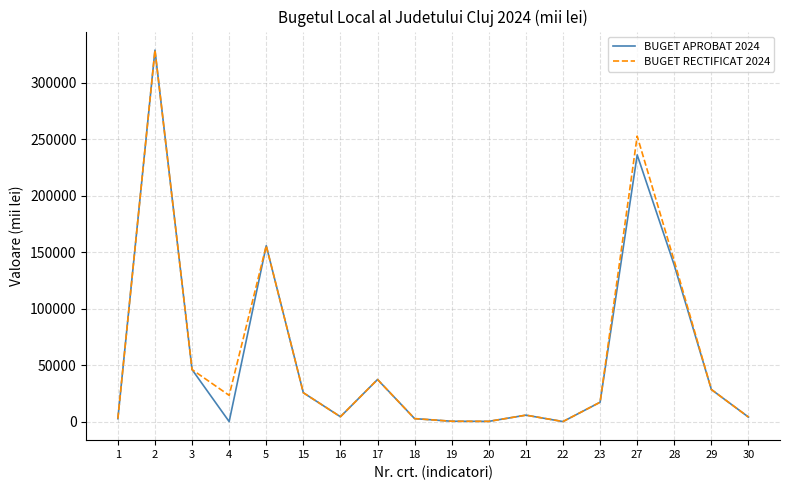

Between 4 and 28, which series saw the biggest shift?

BUGET APROBAT 2024